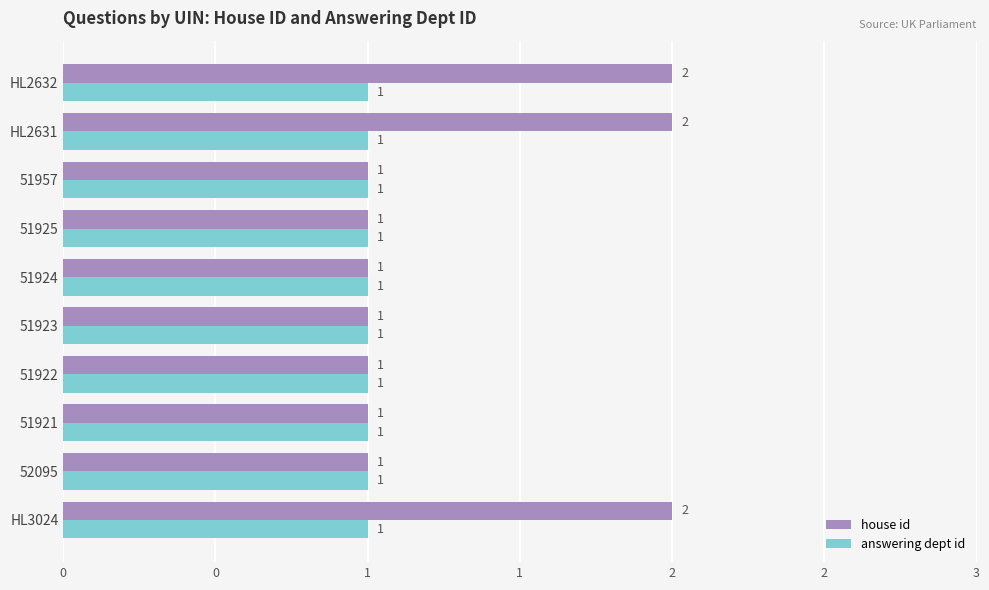

How many groups of bars are there?

10